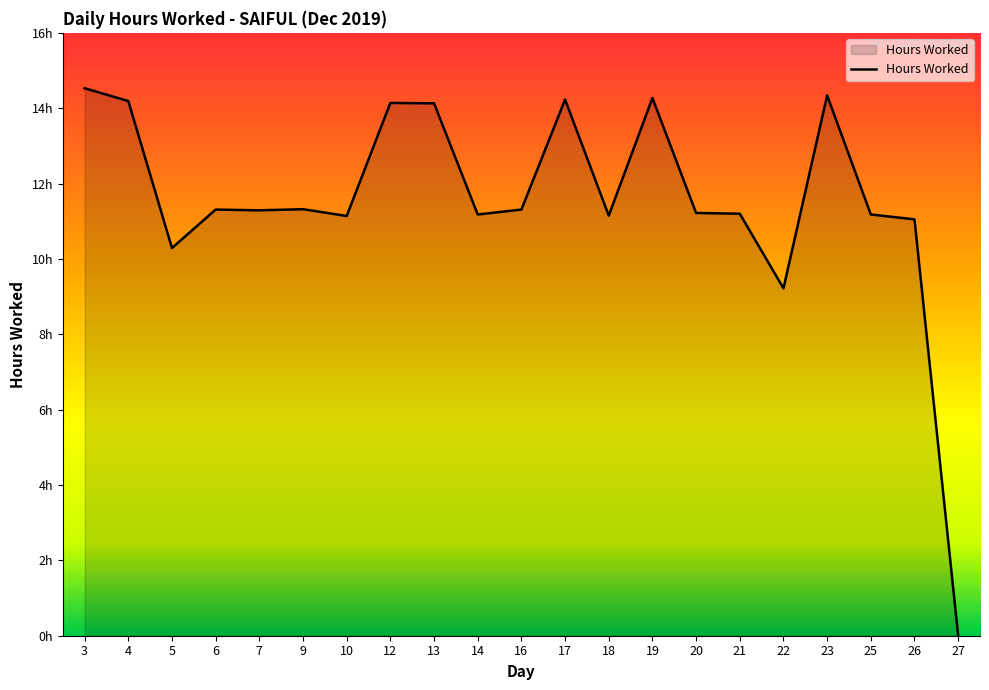

Does the chart display data point markers on the line(s)?

No